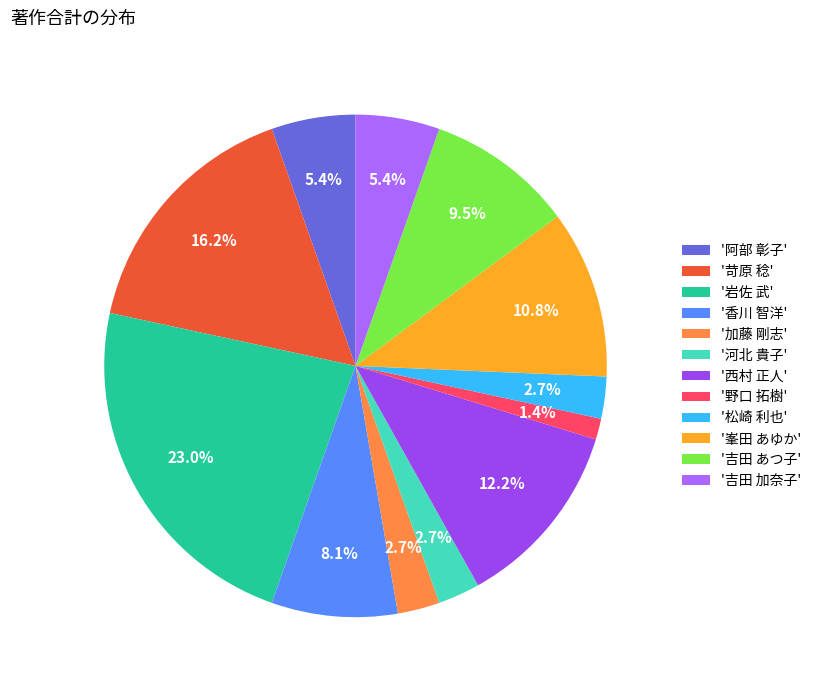

Which slice is the smallest?

'野口 拓樹'